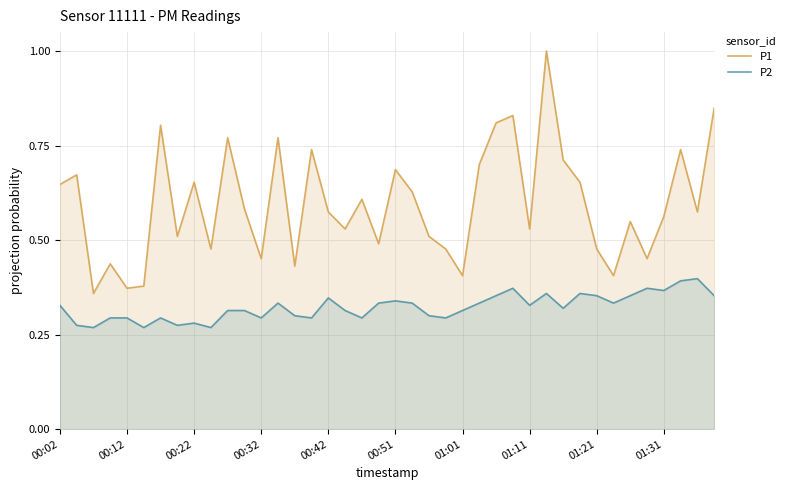

Does the chart have visible grid lines?

Yes